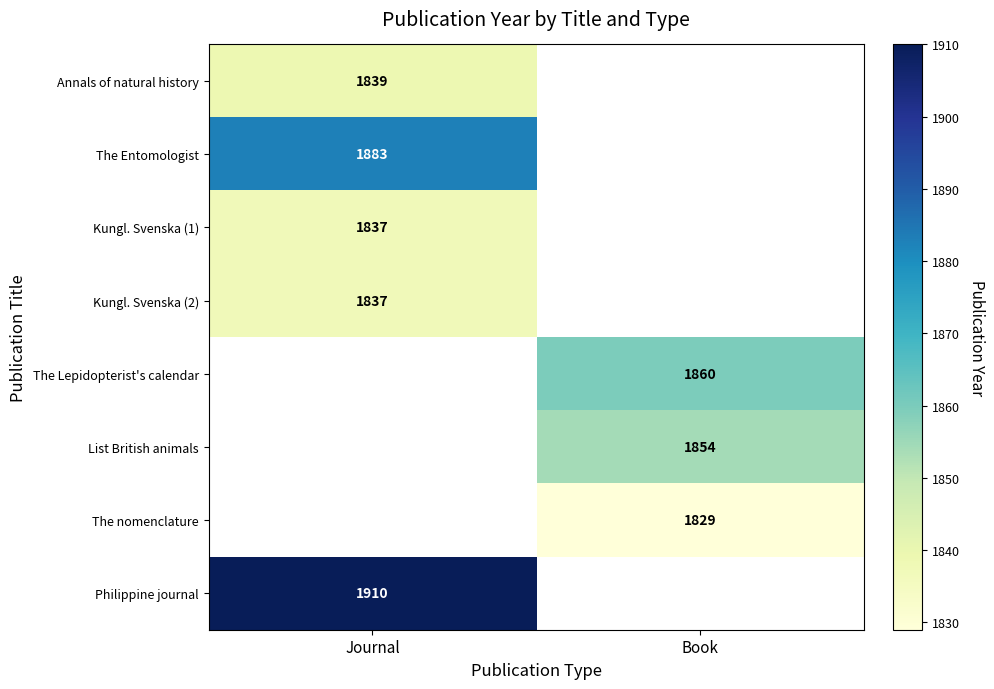

The Kungl. Svenska (1) series shows 1837 at Journal. True or false?

True